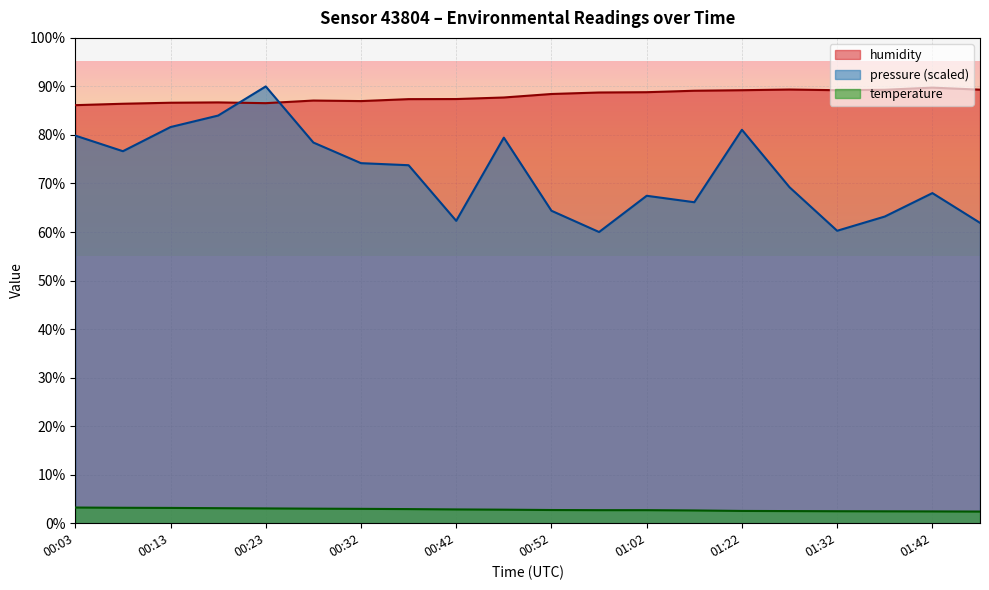

How many interior local valleys does the humidity series have?

3